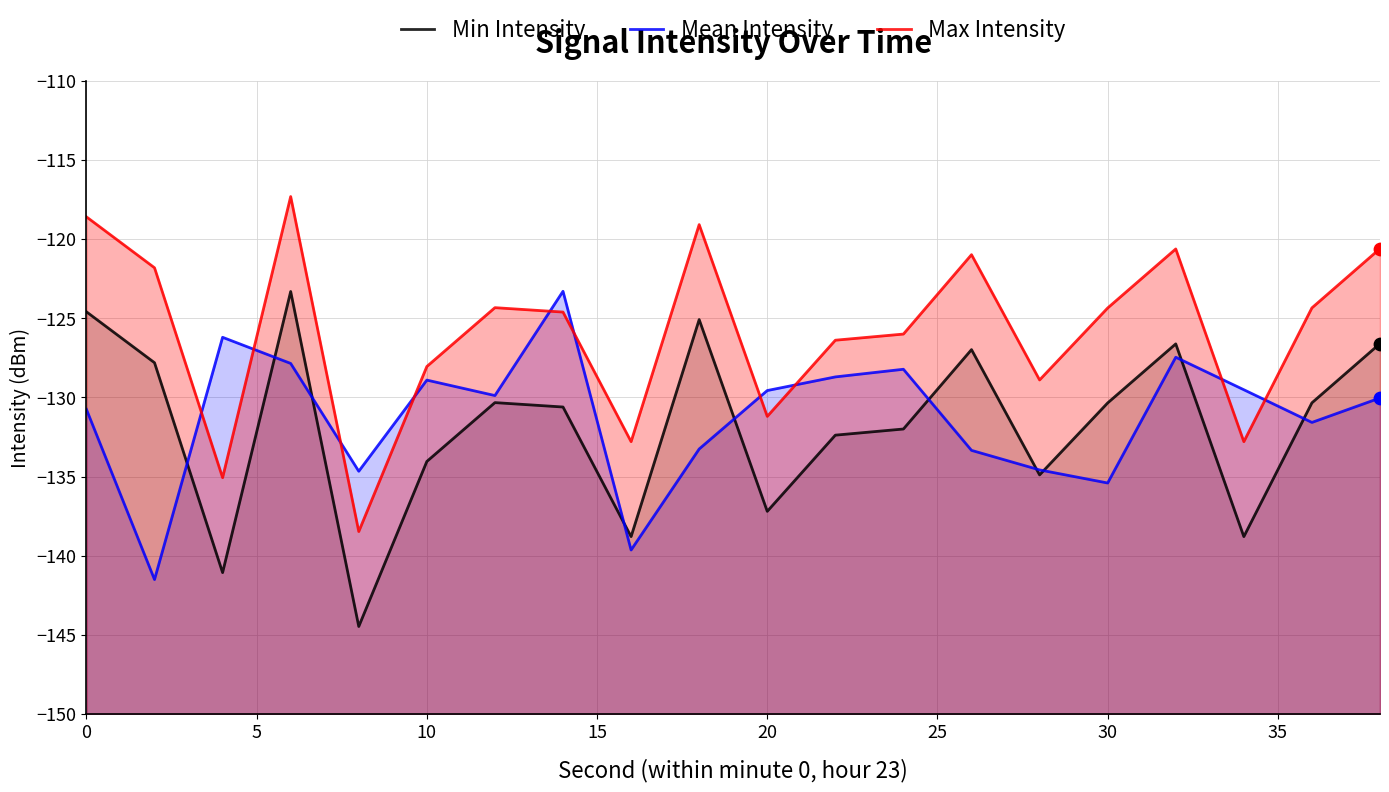

What are all the series names shown in the legend?

Min Intensity, Mean Intensity, Max Intensity